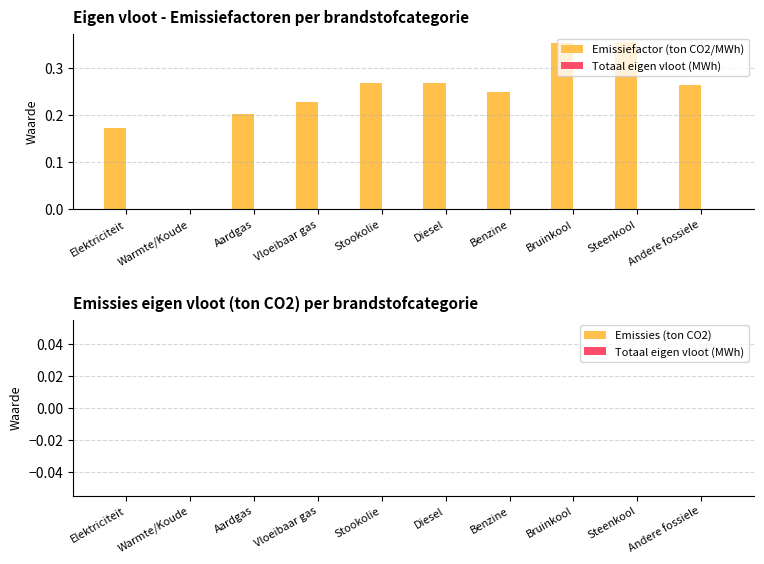

The value at Andere fossiele is 0.5. True or false?

False